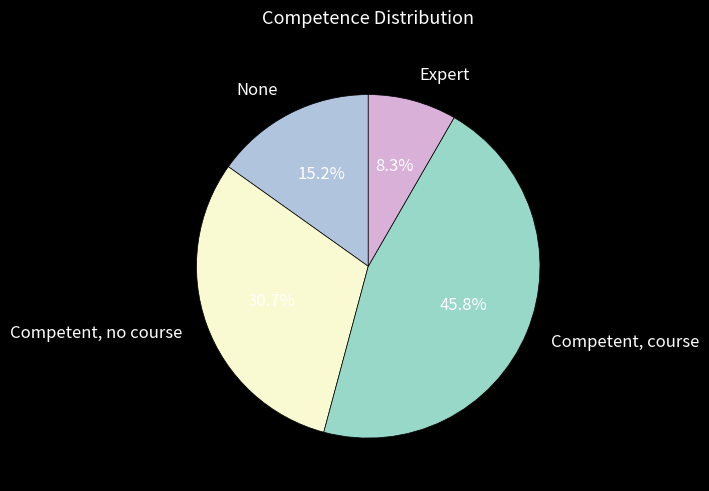

Which has a higher value, None or Competent, course?

Competent, course